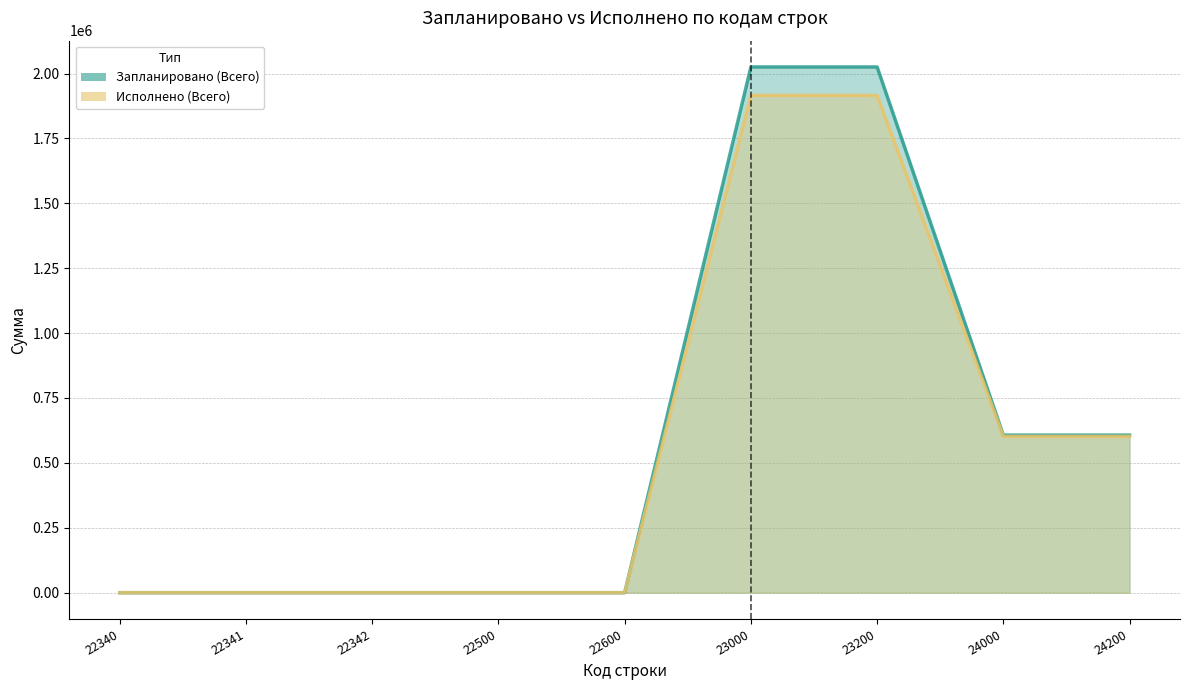

Reading right to left, extract all data points from this chart.

Запланировано (Всего) (line): 607000.0	607000.0	2025300.0	2025300.0	0.0	0.0	0.0	0.0	0.0
Исполнено (Всего) (line): 602043.1	602043.1	1915774.8	1915774.8	0.0	0.0	0.0	0.0	0.0